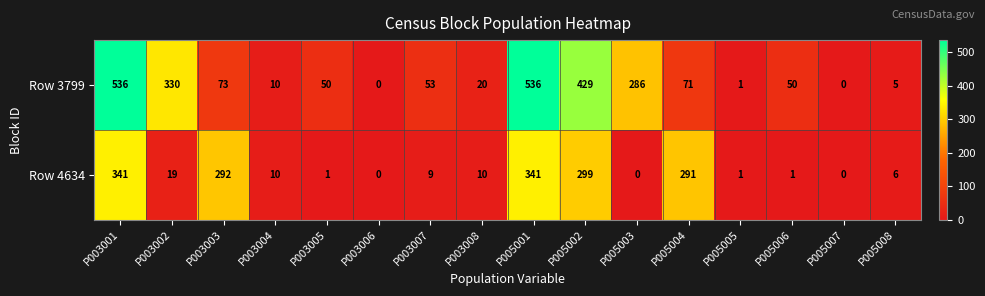

The Row 4634 series shows 146 at P005002. True or false?

False